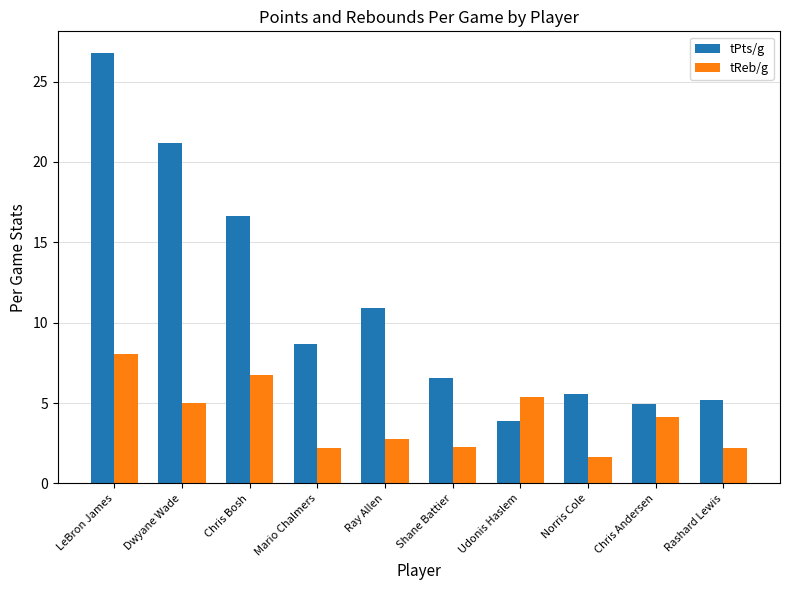

At which category does the chart reach its minimum across all series?

Norris Cole